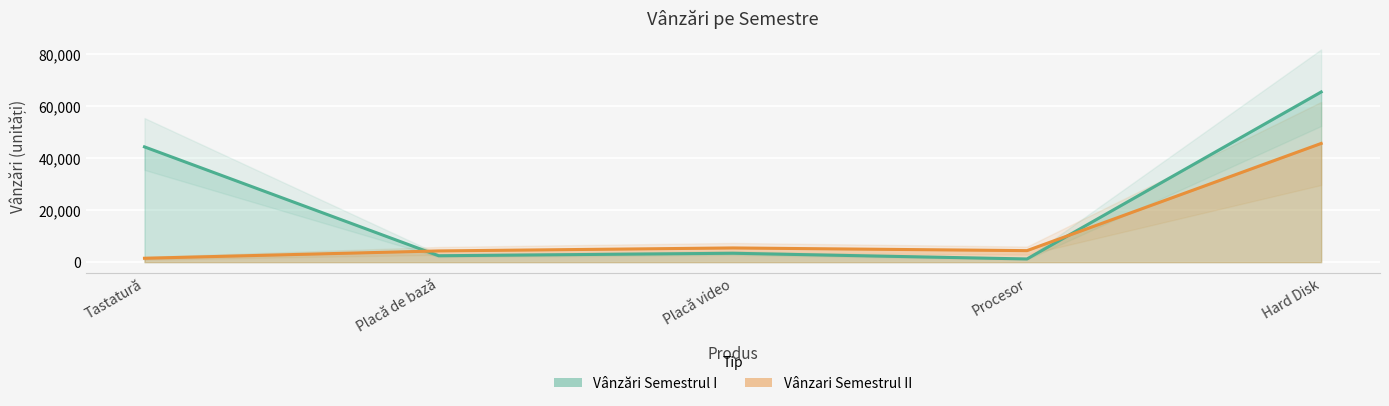

True or false: Vânzări Semestrul I has more than 1 points higher than both neighbors.

False